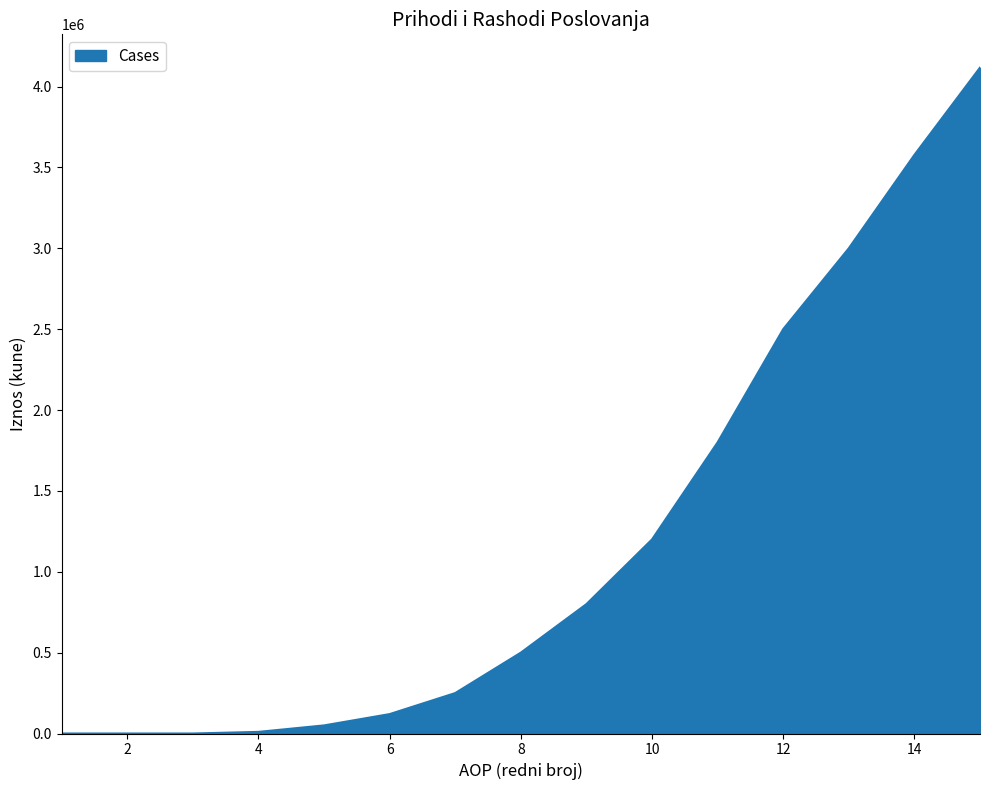

What is the difference between the maximum and minimum values?

4116801